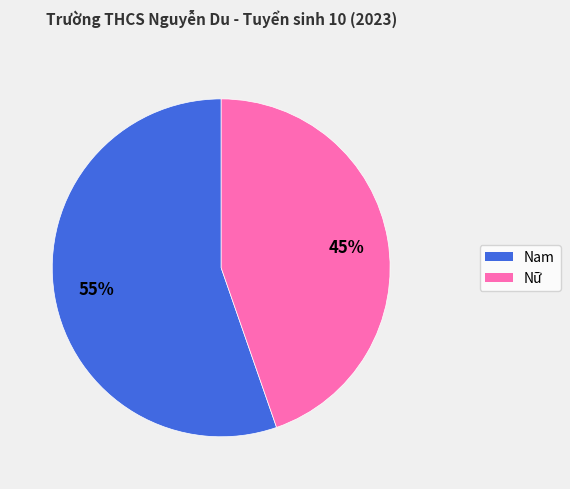

To the nearest percent, what is the combined percentage of Nữ and Nam?

100%